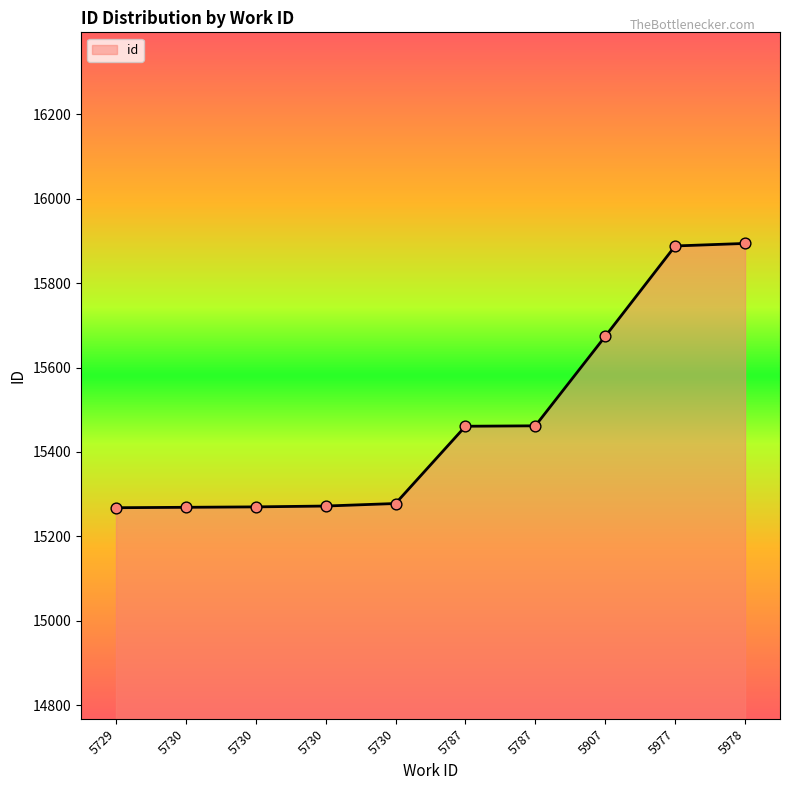

Approximately how many times larger is the value at 5978 compared to 5907?

1.0